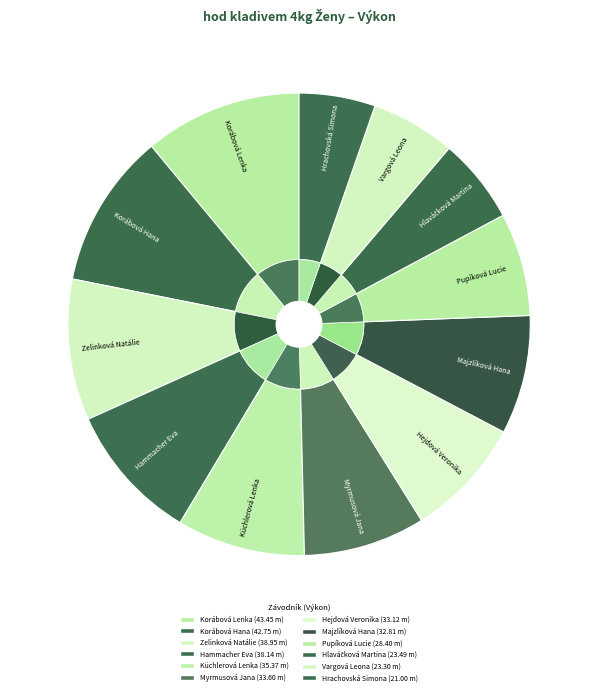

What is the largest slice in the pie chart?

Korábová Lenka